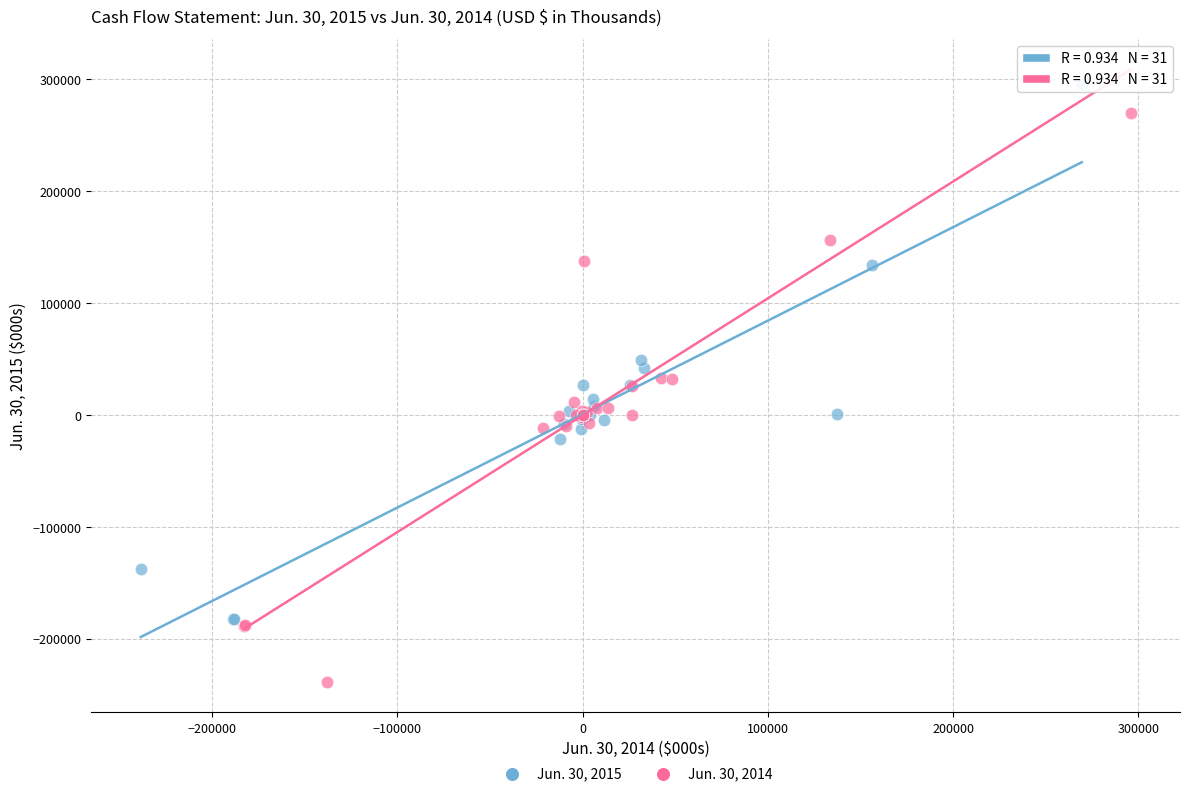

Which series reaches the minimum Y coordinate?

Jun. 30, 2014